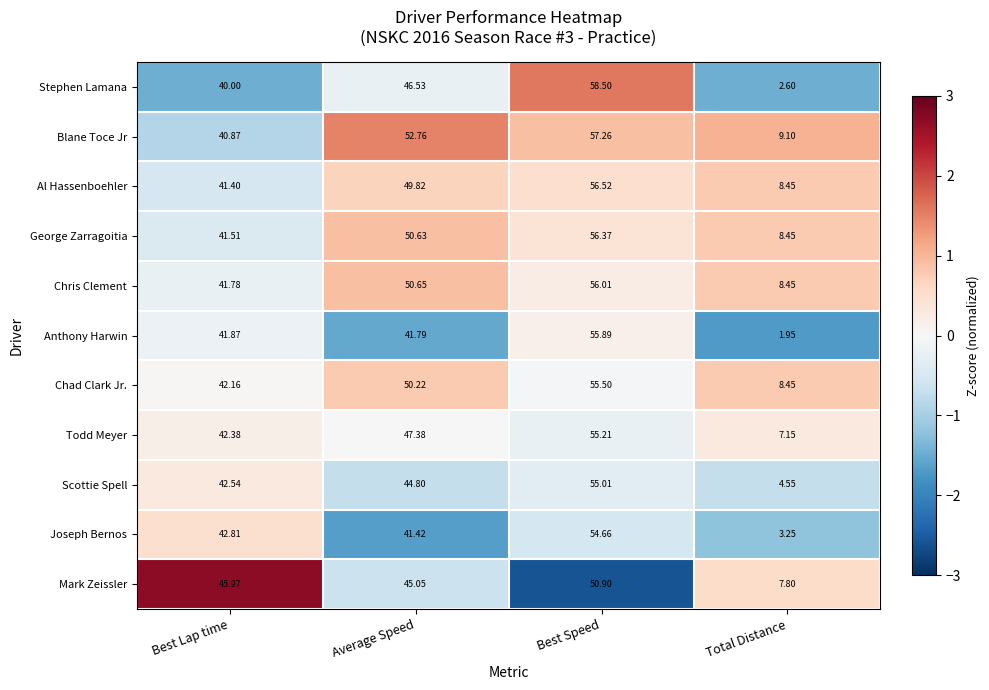

Which series changed the most between Average Speed and Total Distance?

Stephen Lamana